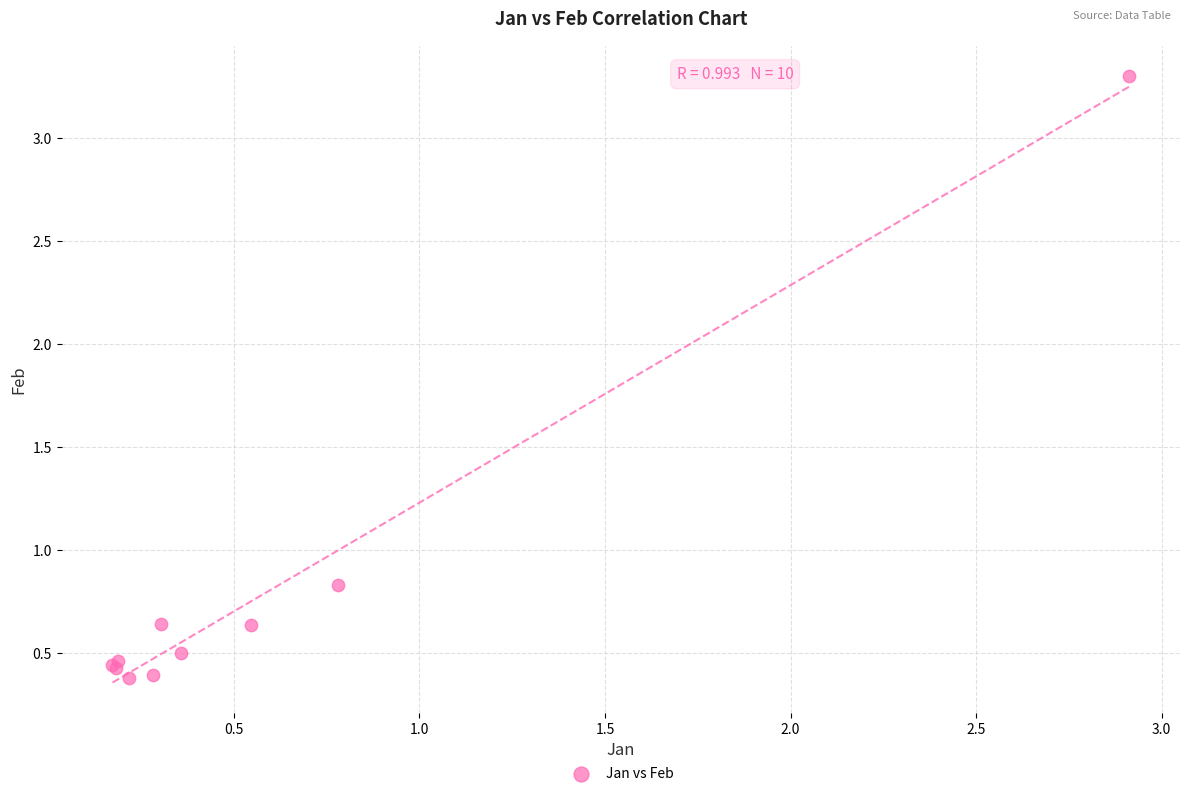

What Y value in the scatter plot is closest to 1?

0.8